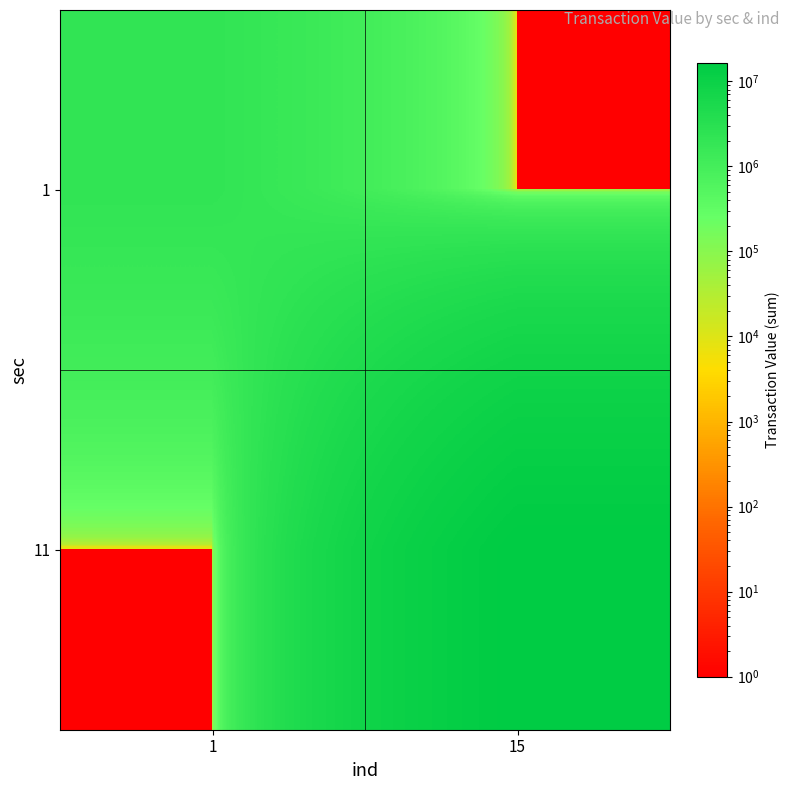

At which category is the sum across all series the highest?

15